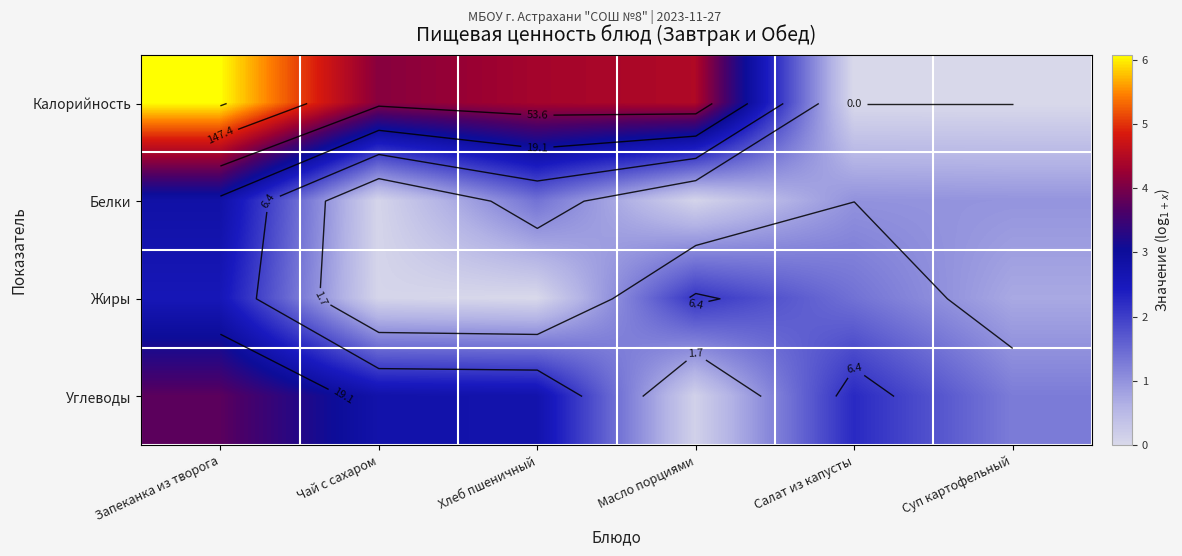

List the series in order of their peak value, lowest first.

Жиры, Белки, Углеводы, Калорийность